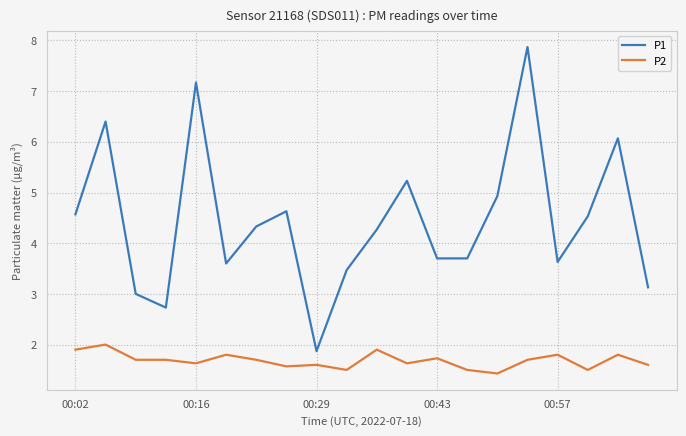

How many categories are shown in the chart?

20